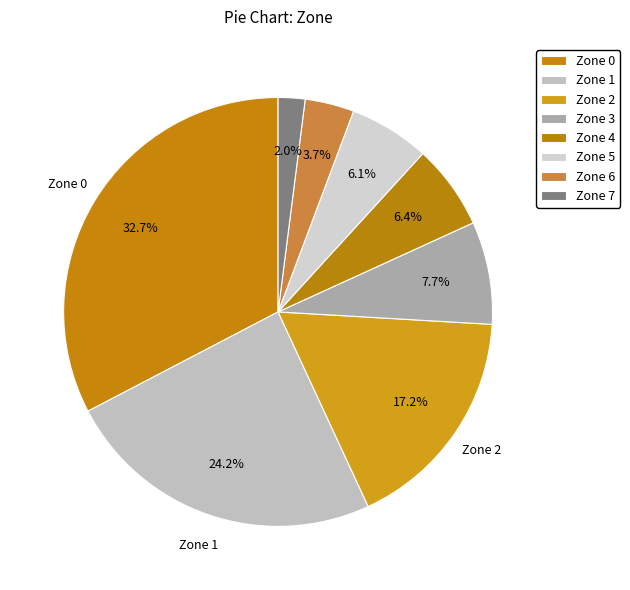

Combined, what portion of the pie is Zone 1 and Zone 5?

30.3%